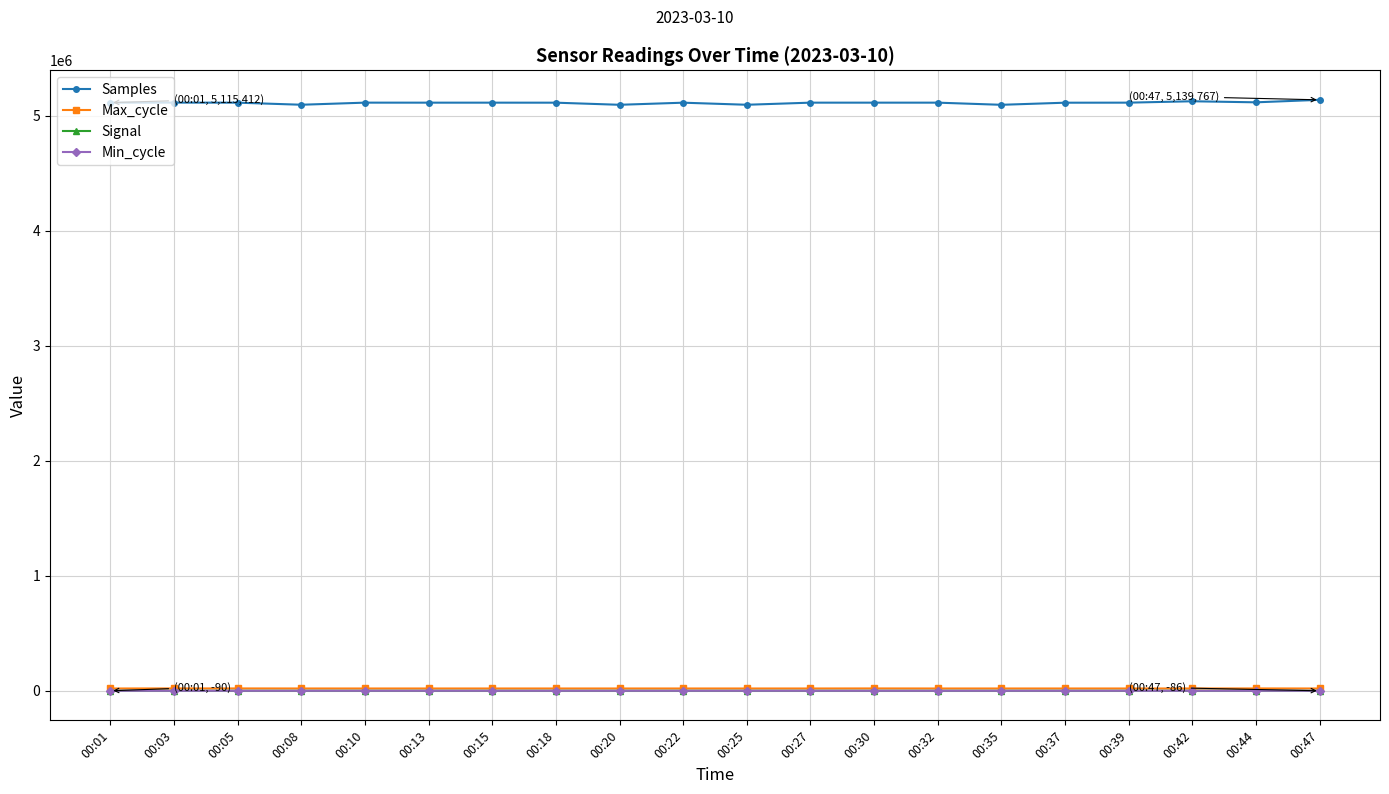

Read the Max_cycle value at 00:27, to the nearest 5.

19910